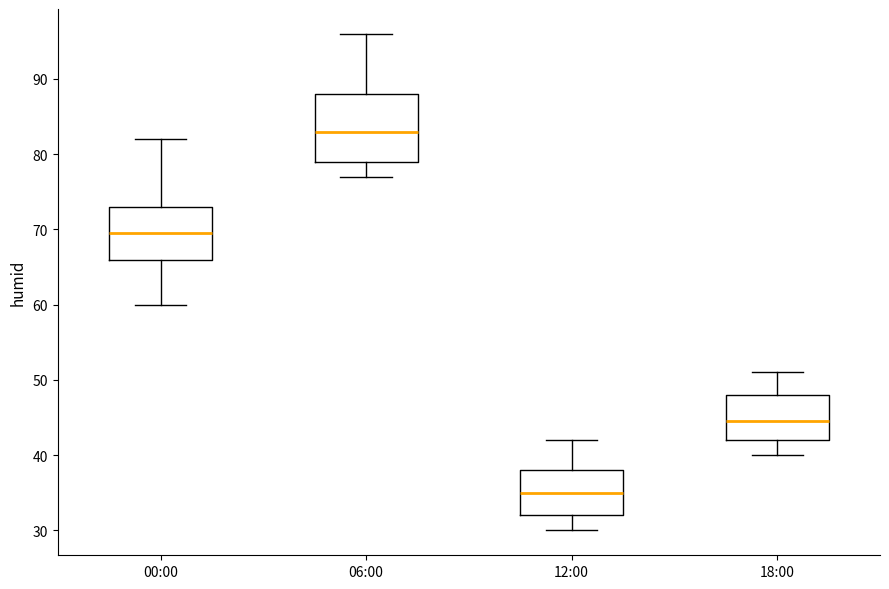

Which box is the tallest, from its lower edge to its upper edge?

06:00